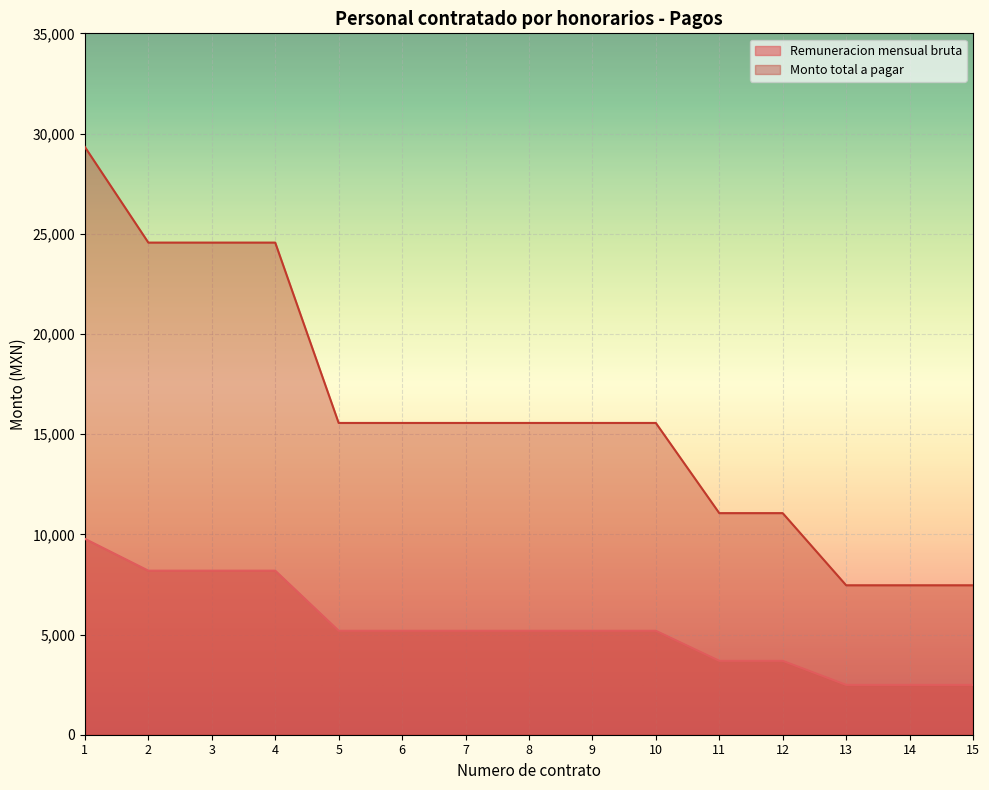

Which series has the largest range (max minus min)?

Monto total a pagar